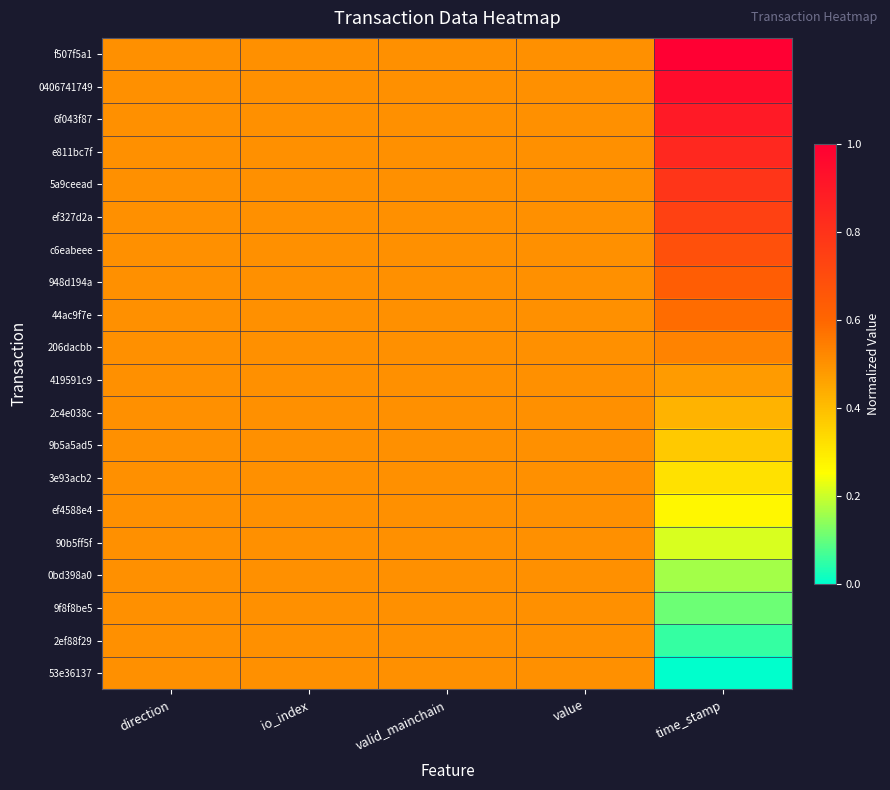

At which category is the sum across all series the highest?

time_stamp